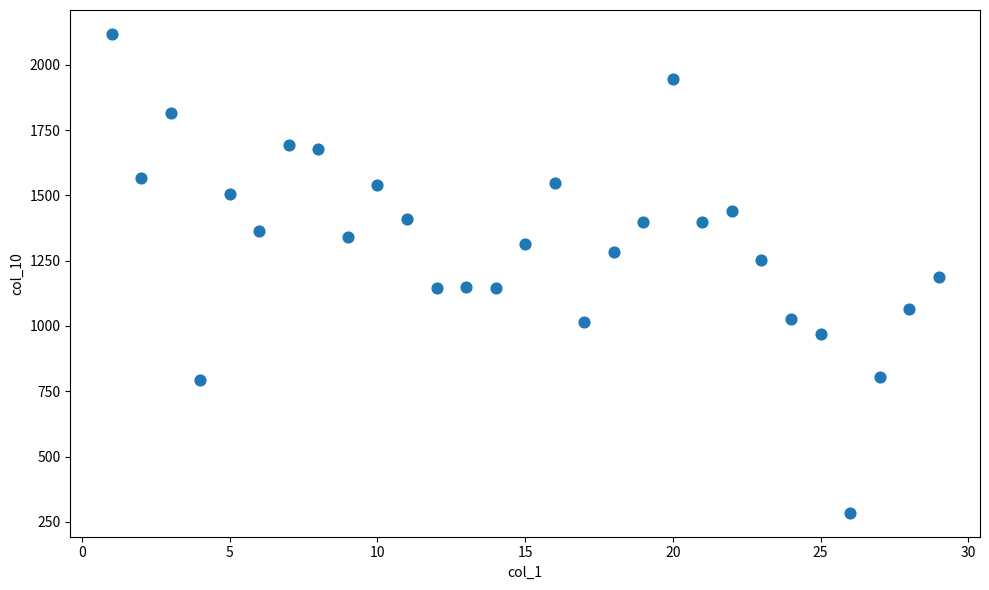

What is the range of Y values (max minus min)?

1833